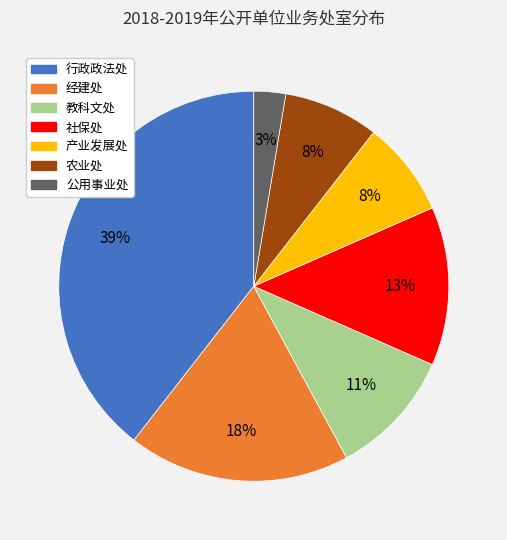

Does 经建处 account for over 50% of the chart?

No